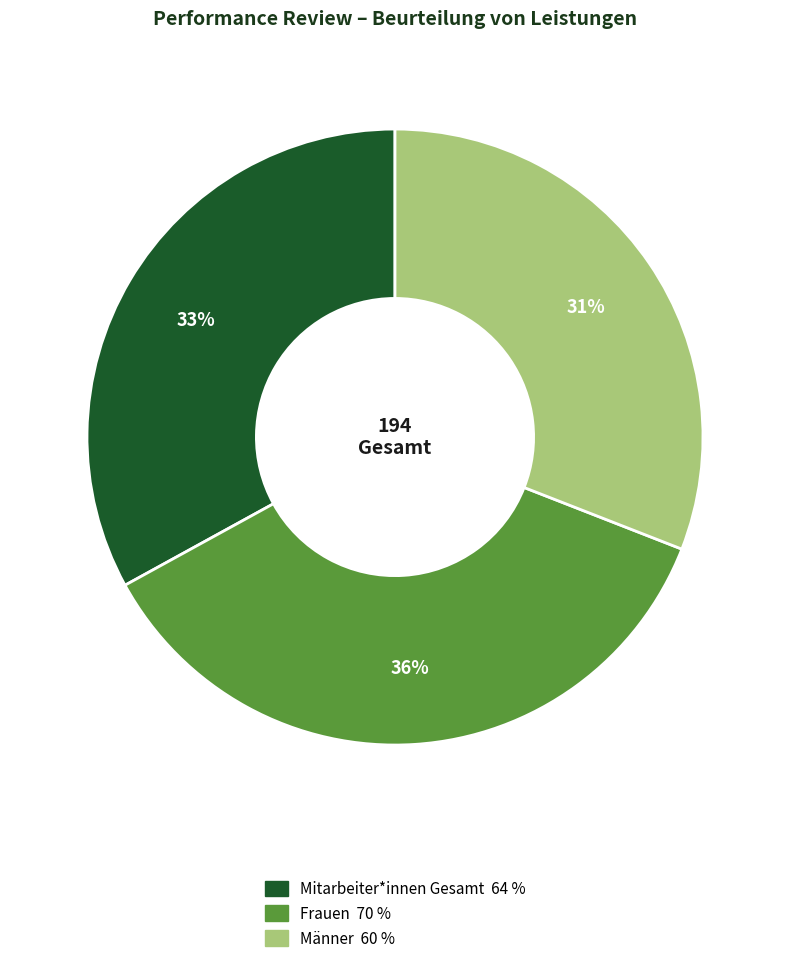

How many segments does this pie chart have?

3